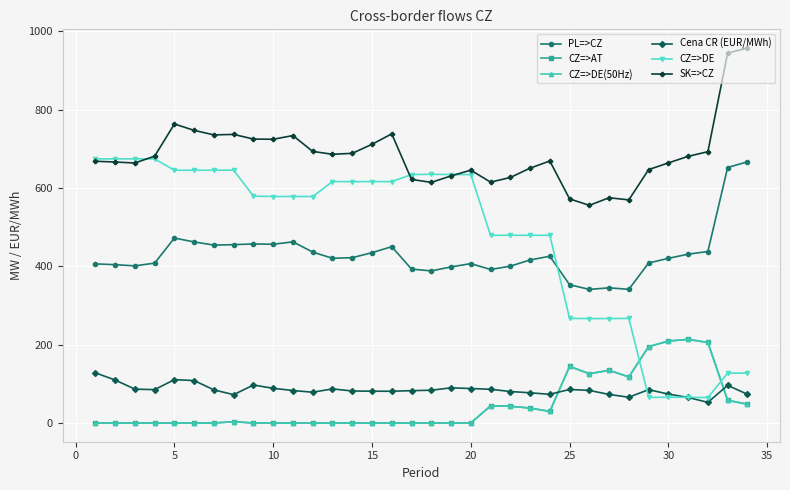

Which series has the largest total across all categories?

SK=>CZ